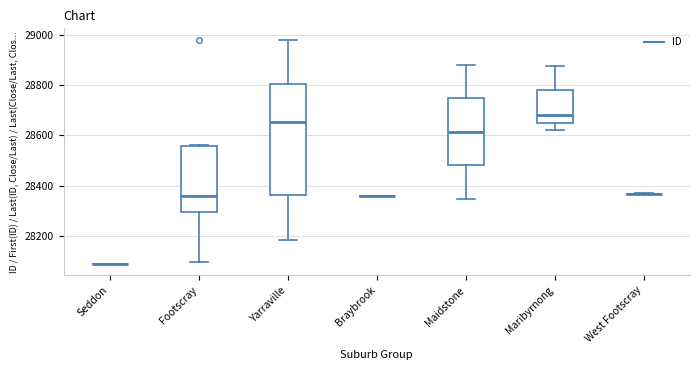

Reading left to right, transcribe this box plot: for each box, give where its median line is, the range the box spans, and where its two whiskers end, as read against the y-axis. The values are not printed on the chart, so give them approximately, as read against the axis.

Seddon: box collapsed to a line at 28100, whiskers 28100 to 28100
Footscray: median 28360, box 28300 to 28560, whiskers 28100 to 28560
Yarraville: median 28660, box 28360 to 28800, whiskers 28180 to 28980
Braybrook: box collapsed to a line at 28360, whiskers 28360 to 28360
Maidstone: median 28620, box 28480 to 28740, whiskers 28340 to 28880
Maribyrnong: median 28680, box 28660 to 28780, whiskers 28620 to 28880
West Footscray: box collapsed to a line at 28360, whiskers 28360 to 28380